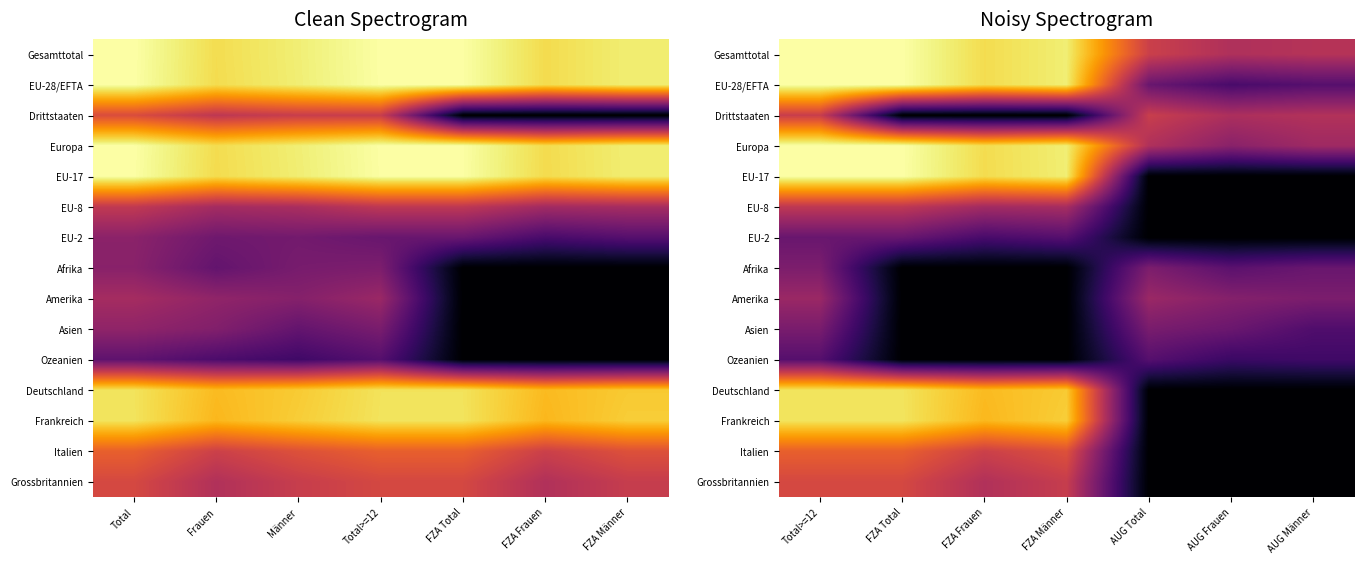

What is the total value across all series at FZA Total?

83.3